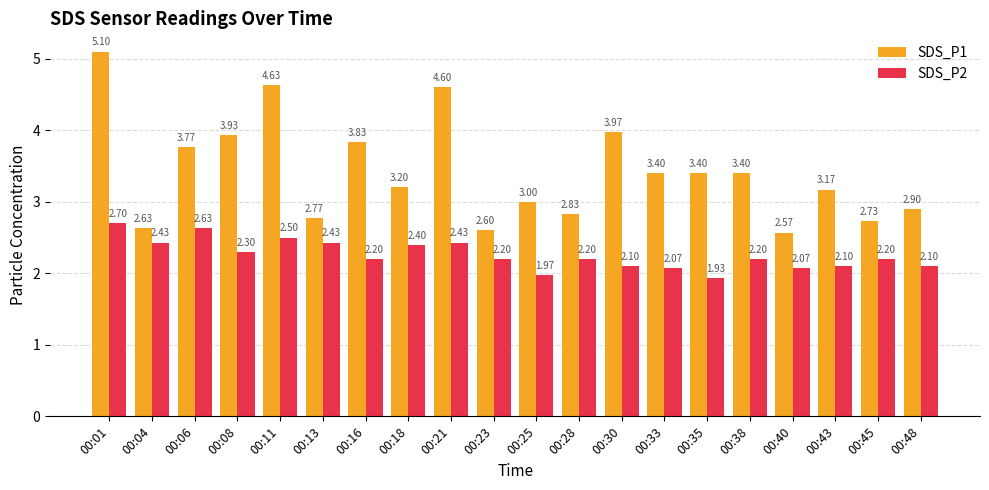

At how many categories does at least one series exceed 4?

3